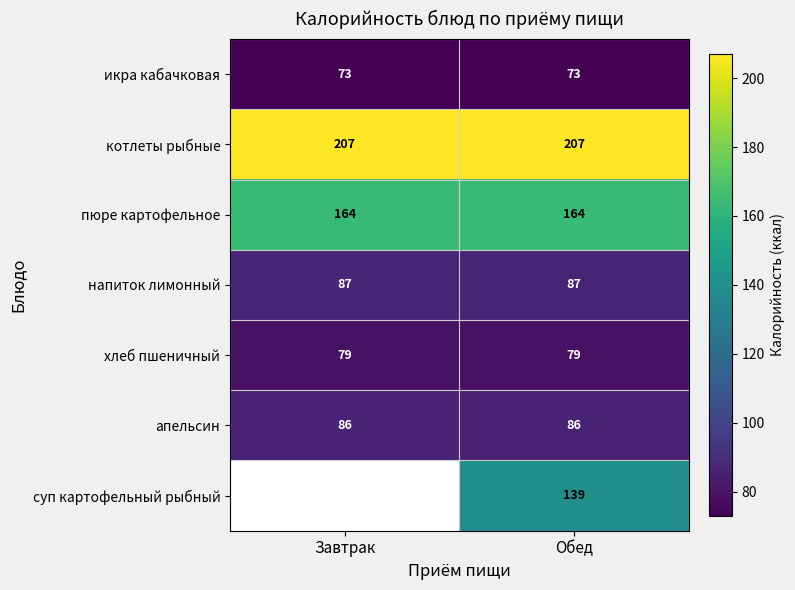

At Обед, list the series in order from smallest to largest.

икра кабачковая, хлеб пшеничный, апельсин, напиток лимонный, суп картофельный рыбный, пюре картофельное, котлеты рыбные